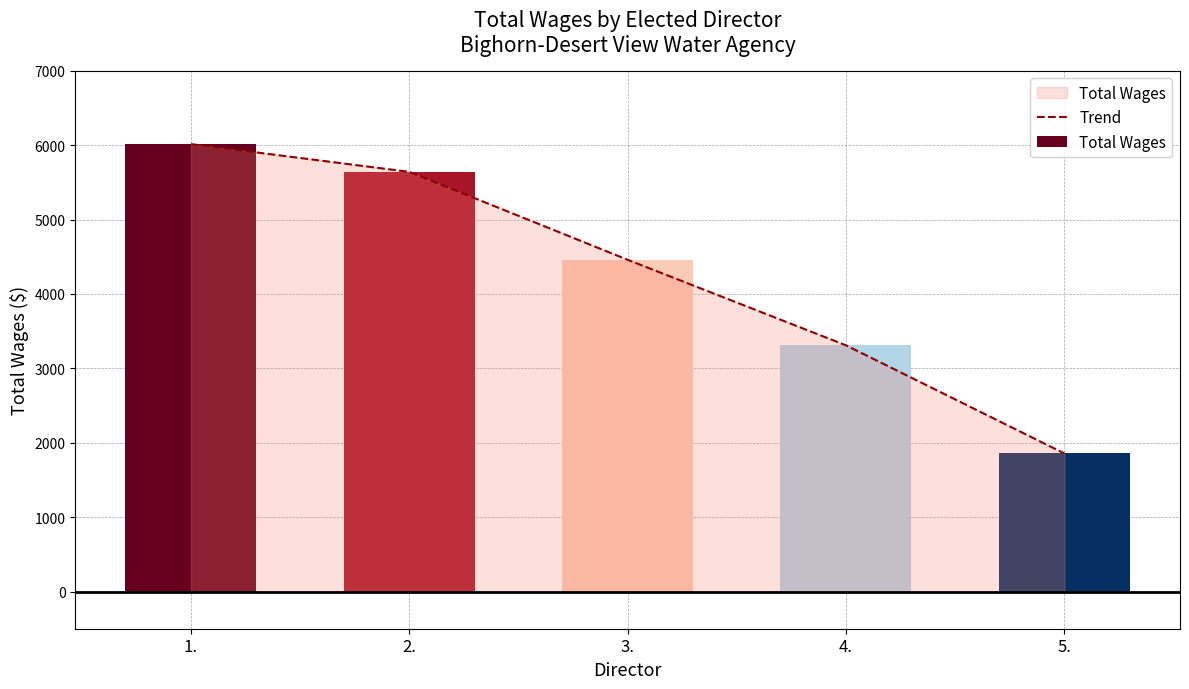

What is the smallest value displayed?

1857